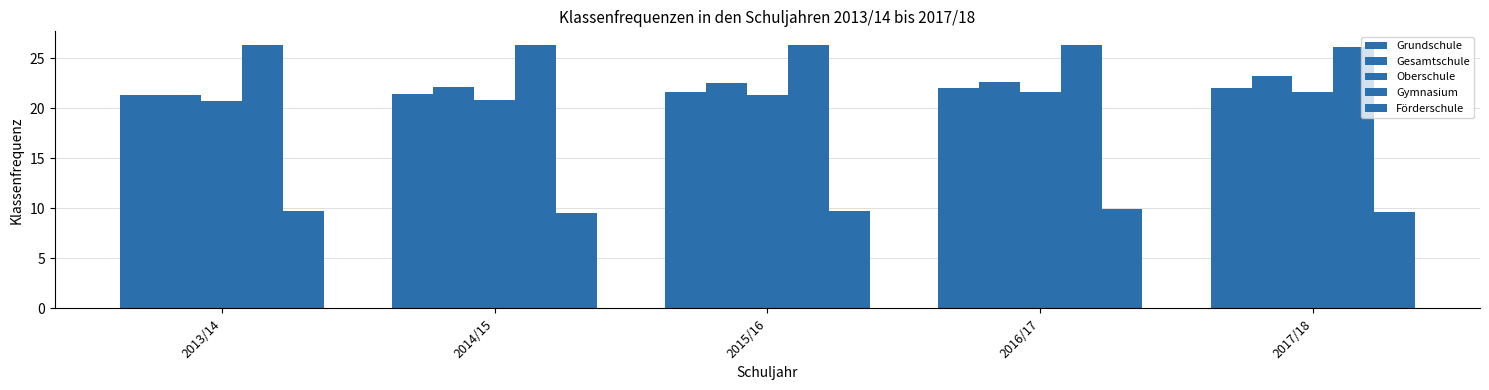

How many groups of bars are there?

5